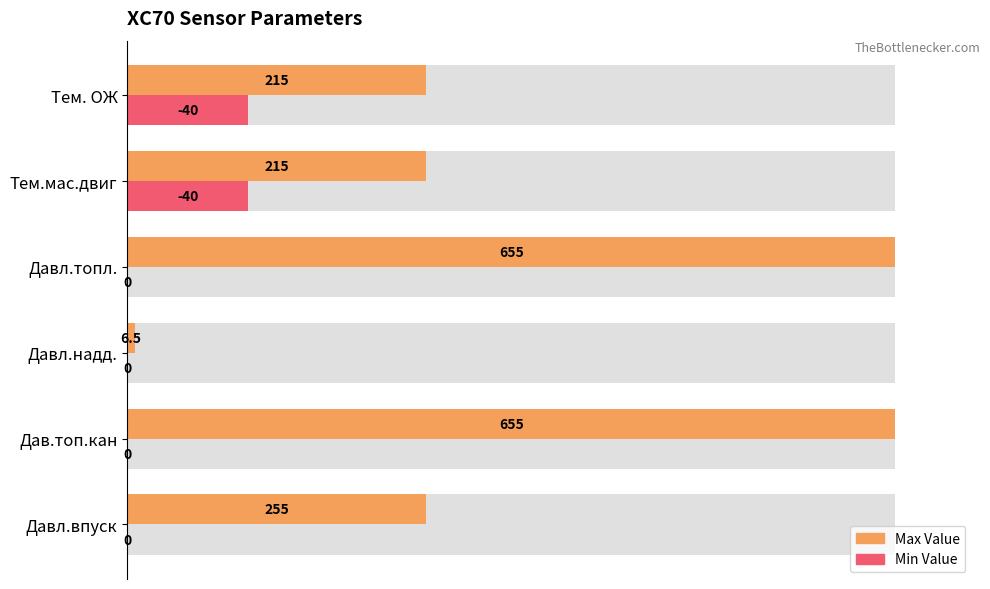

Does the chart contain stacked bars?

No